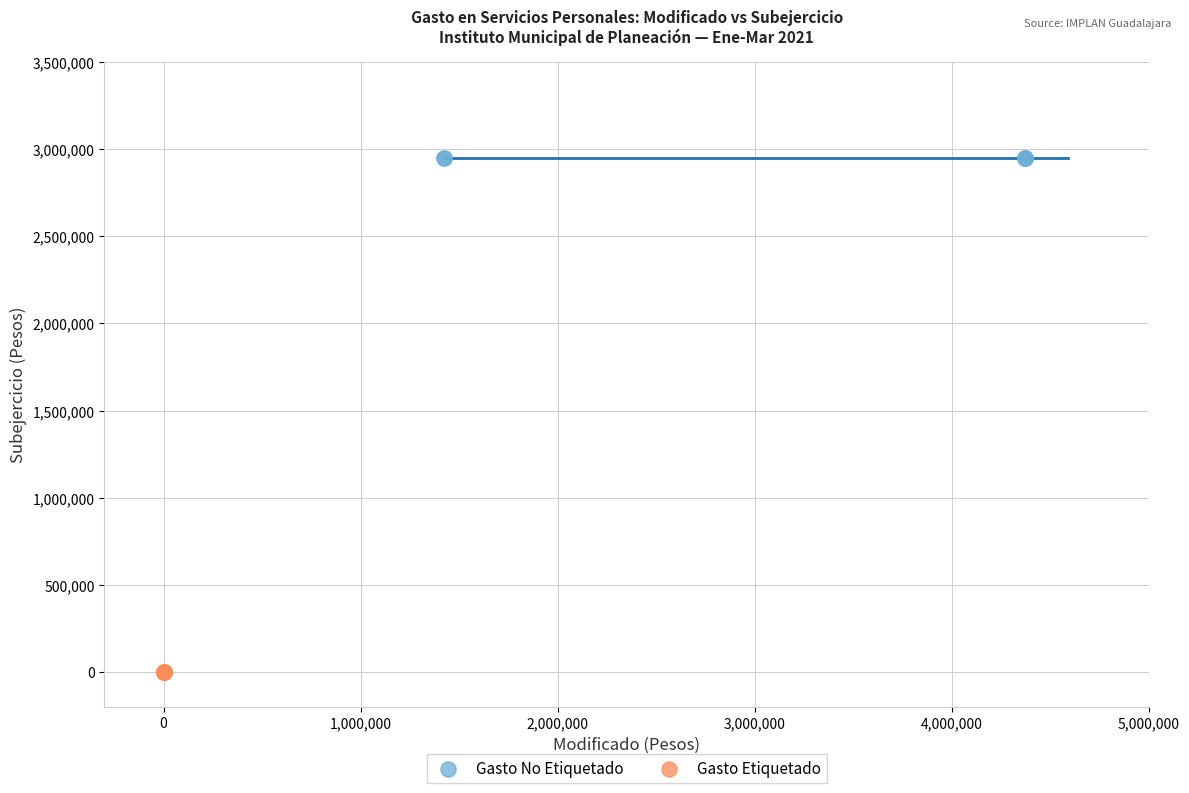

Which series contains the lowest Y value?

Gasto Etiquetado